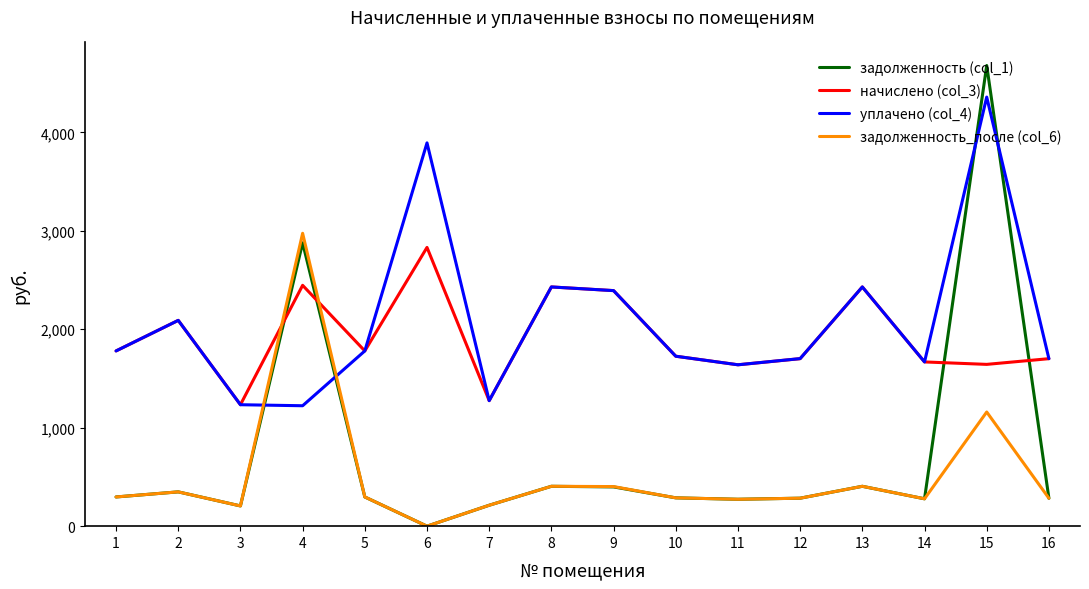

True or false: задолженность_после (col_6) has a value of -1540.6 at 6.

False